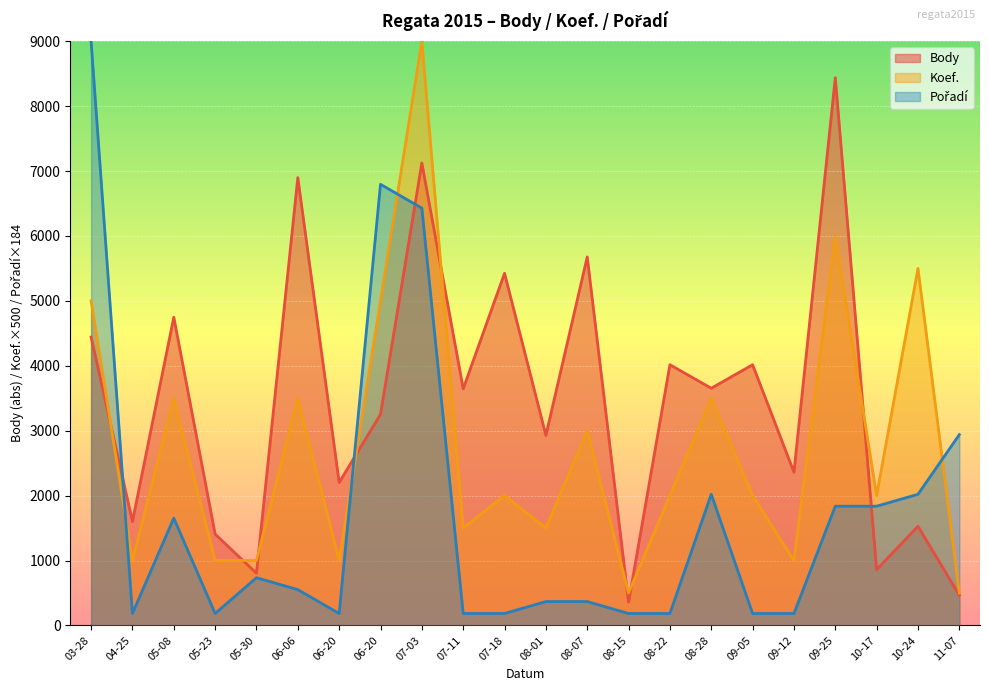

What is the total value across all series at 08-07?

9044.3